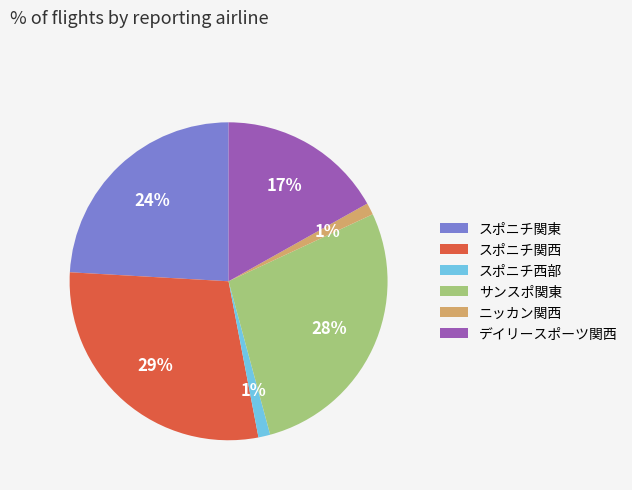

Does any single category account for the majority?

No